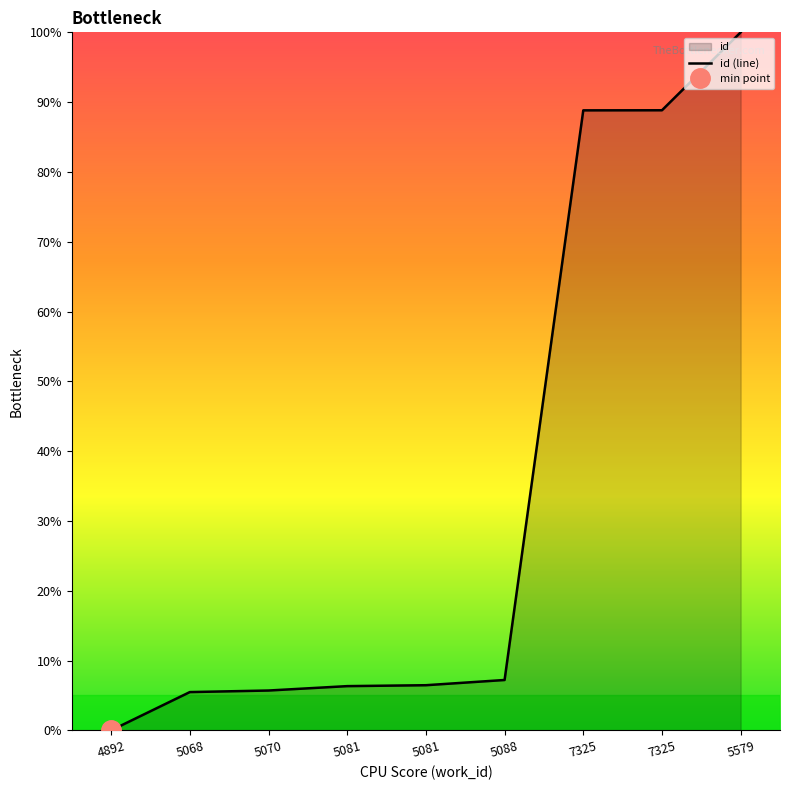

What is the difference between the second highest and second lowest values?

83.4